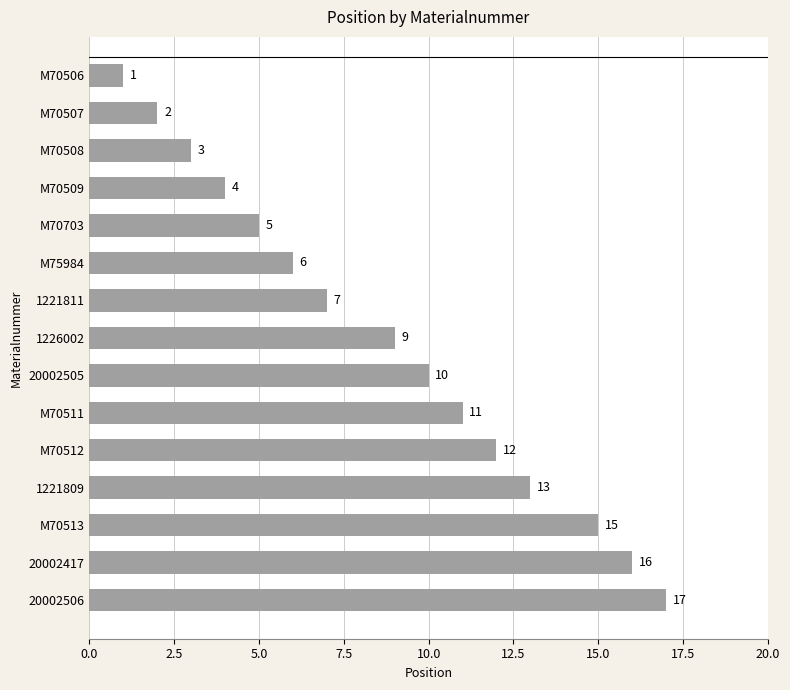

What is the label of the 14th bar from the bottom?

M70507